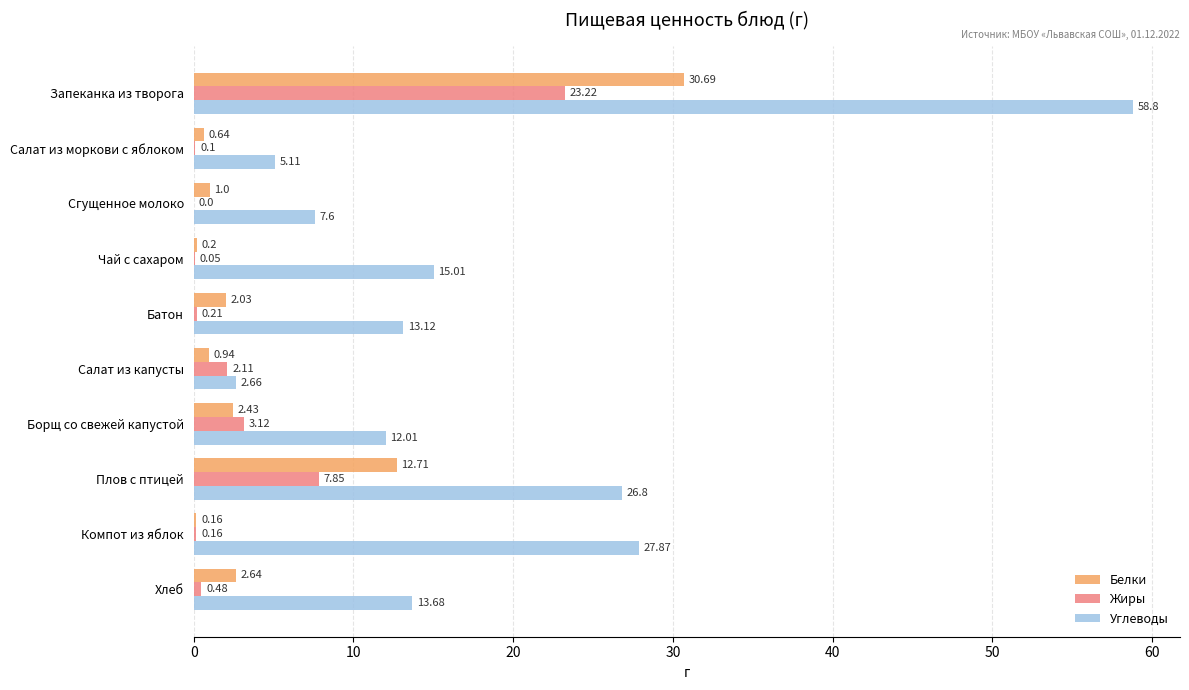

At which label is Белки closest to 15?

Плов с птицей